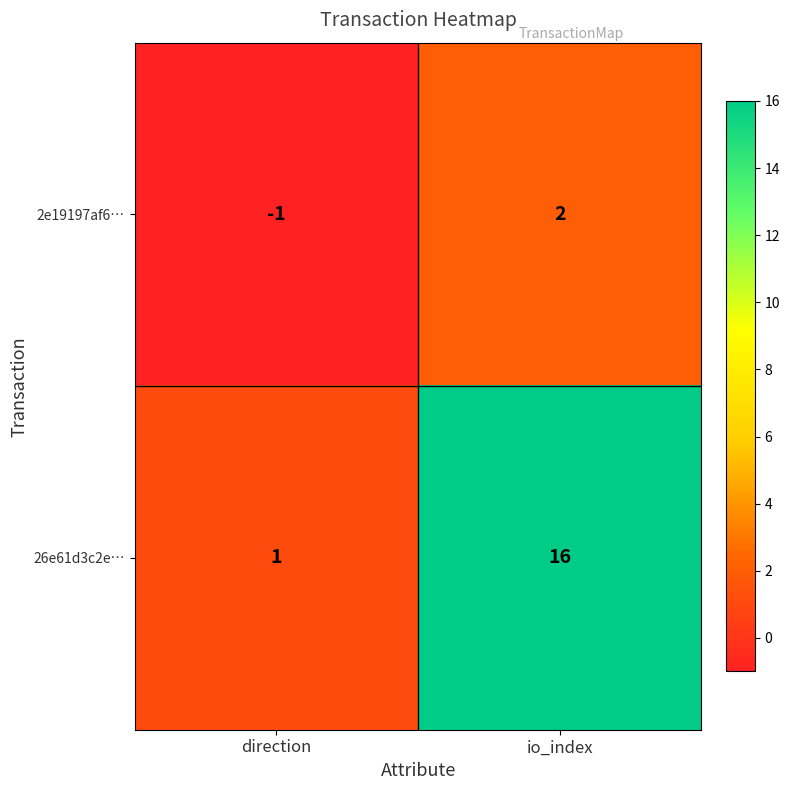

At which category is the sum across all series the highest?

io_index